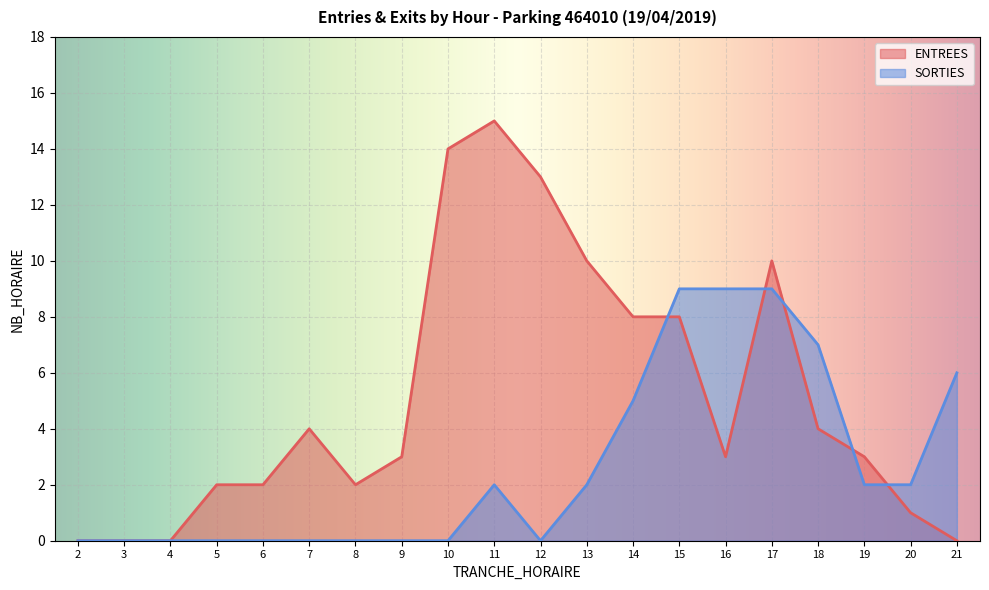

True or false: ENTREES has a value of 1 at 5.

False